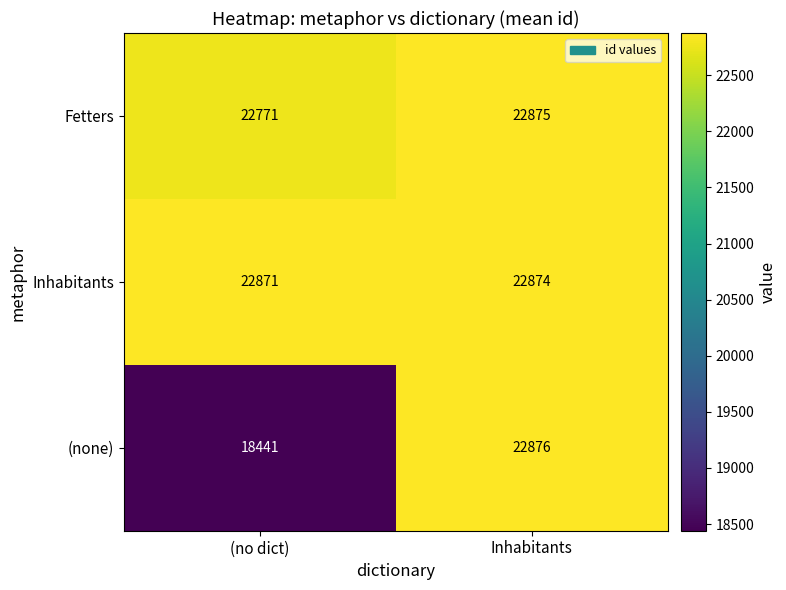

At which label does Inhabitants reach its peak?

Inhabitants